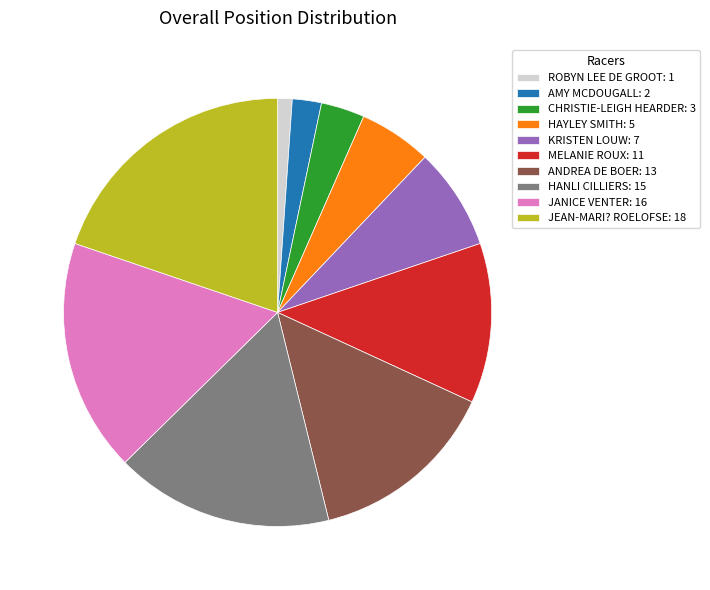

Do KRISTEN LOUW and CHRISTIE-LEIGH HEARDER together represent more than half of the pie?

No